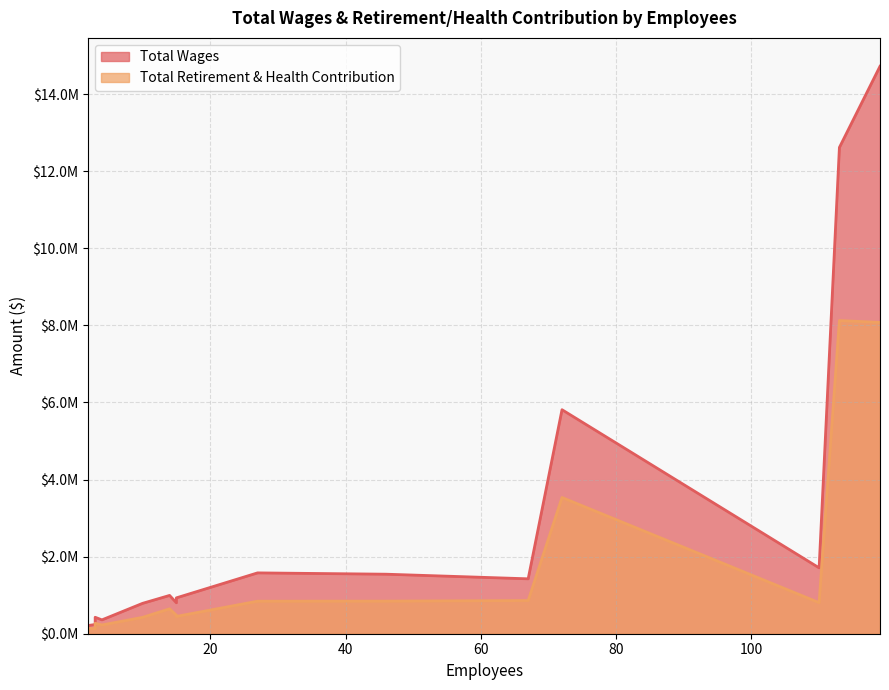

What is the sum of the Total Wages values at 46 and 14?

2538284